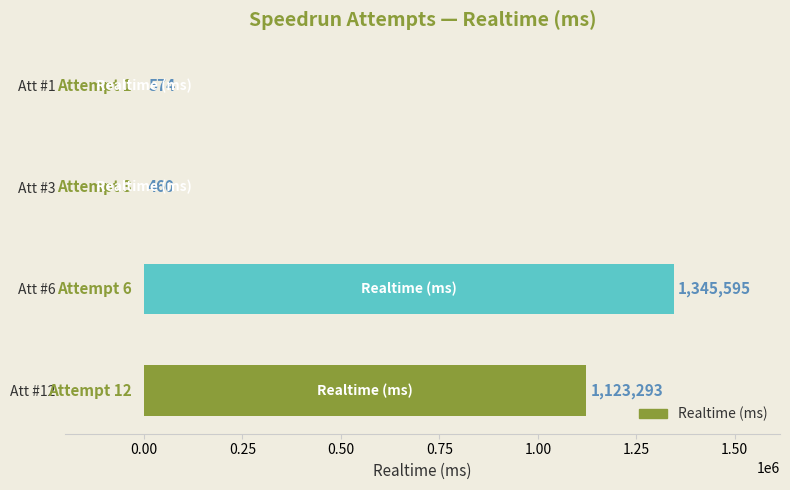

How many series are shown in this chart?

1